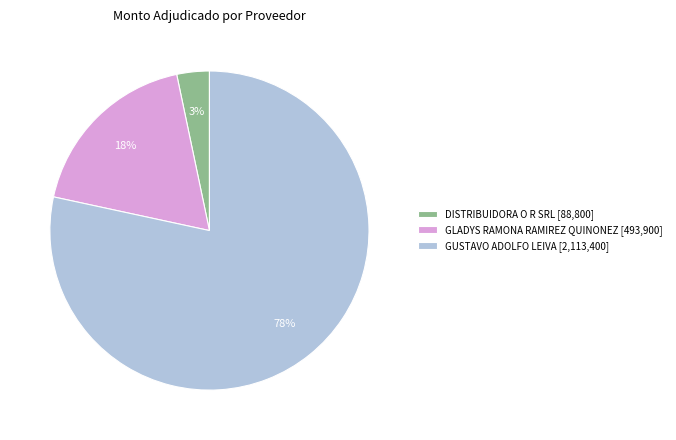

To the nearest percent, what portion does GLADYS RAMONA RAMIREZ QUINONEZ [493,900] represent?

18%